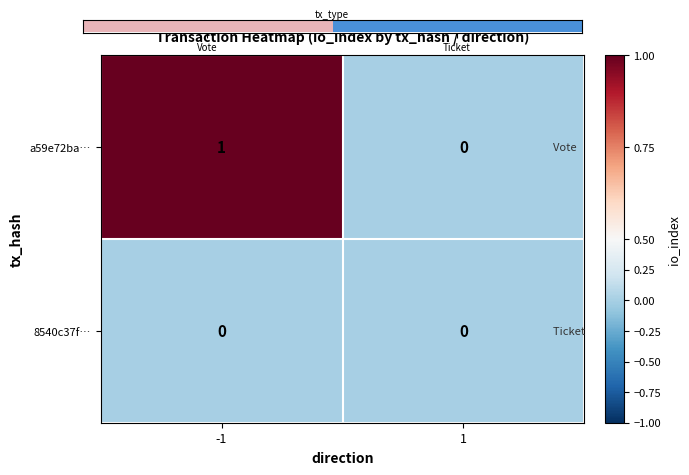

What is the greatest value displayed?

1